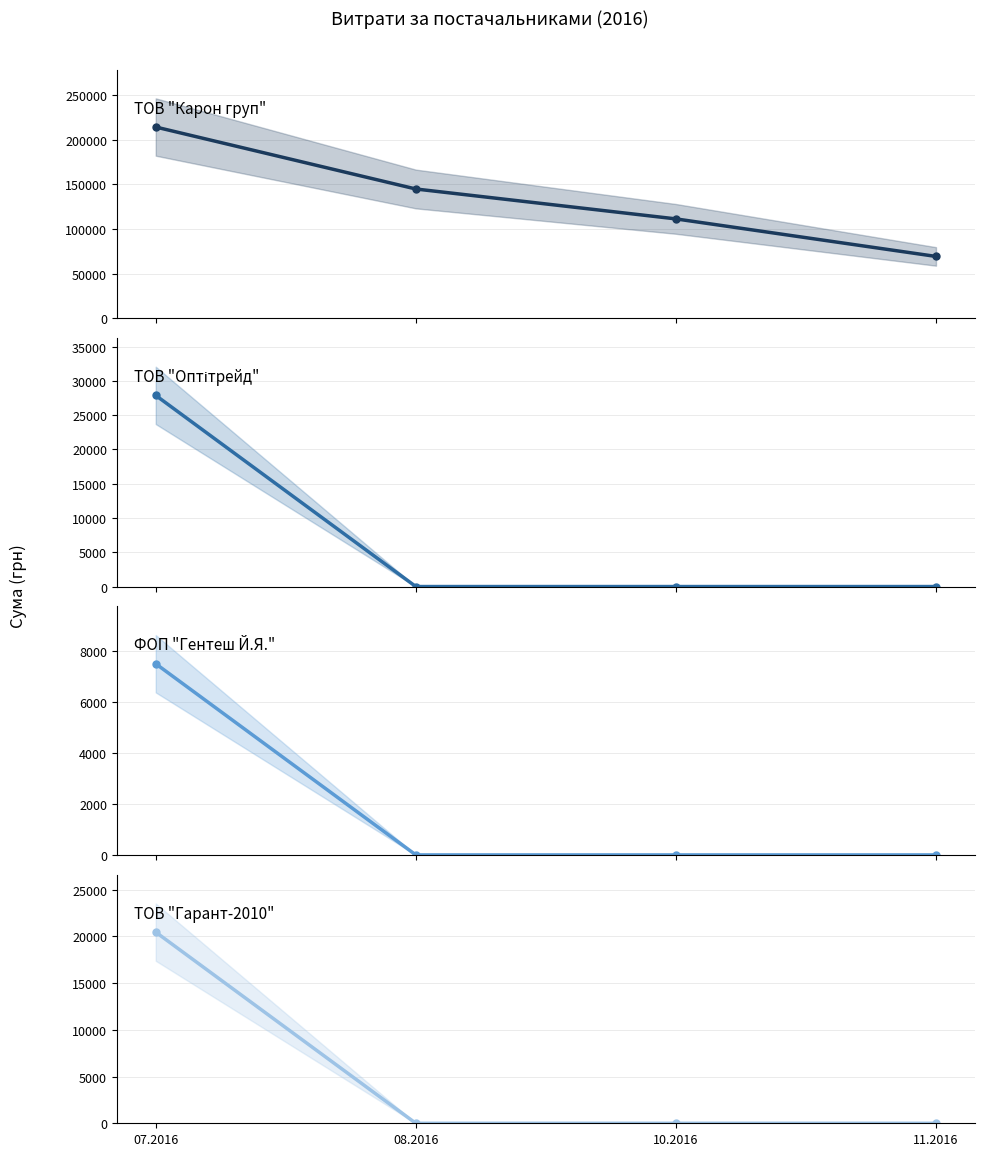

Which label corresponds to the smallest value in the chart?

08.2016